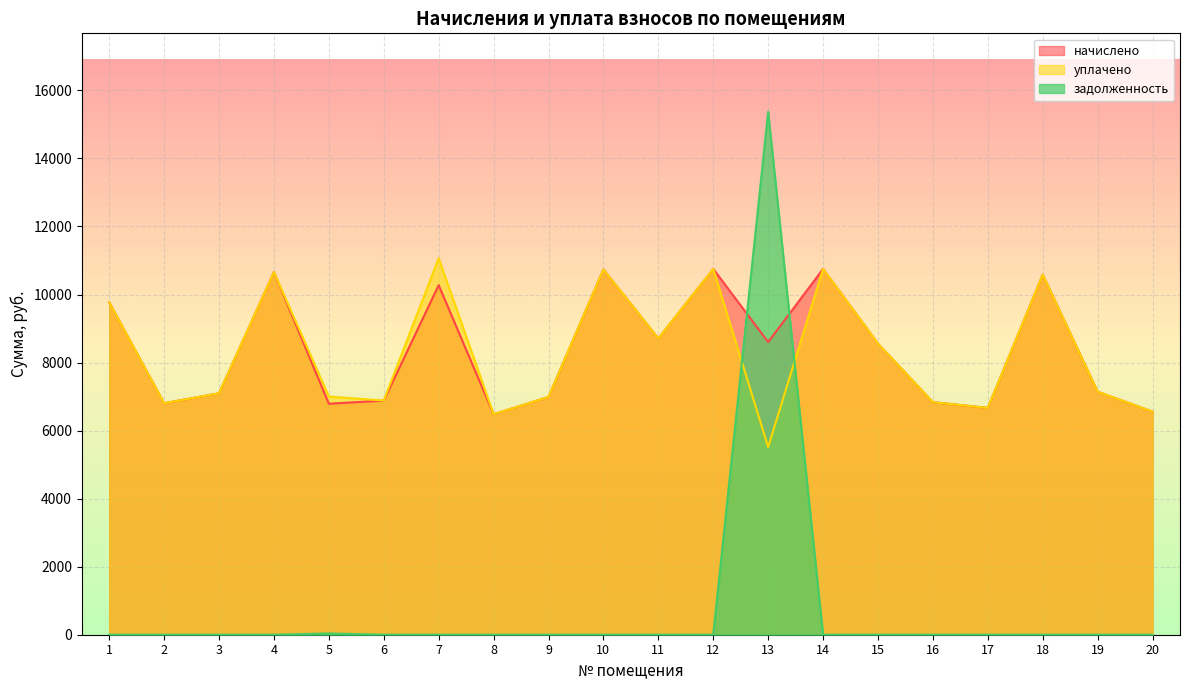

How many distinct data groups are displayed?

3